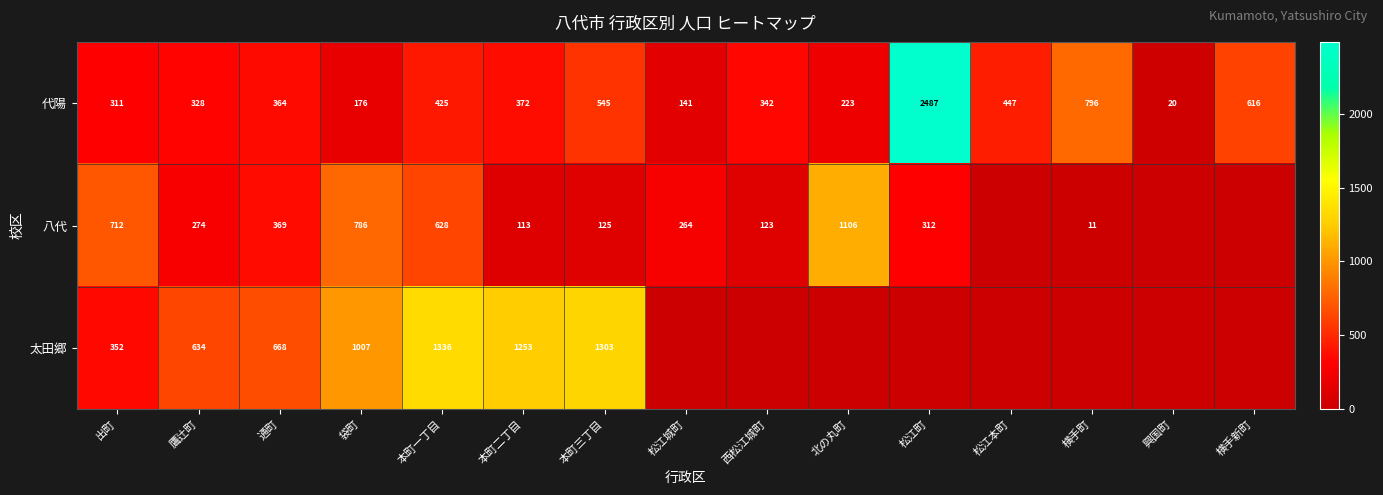

What is the difference between the maximum and second lowest values in the 代陽 series?

2346